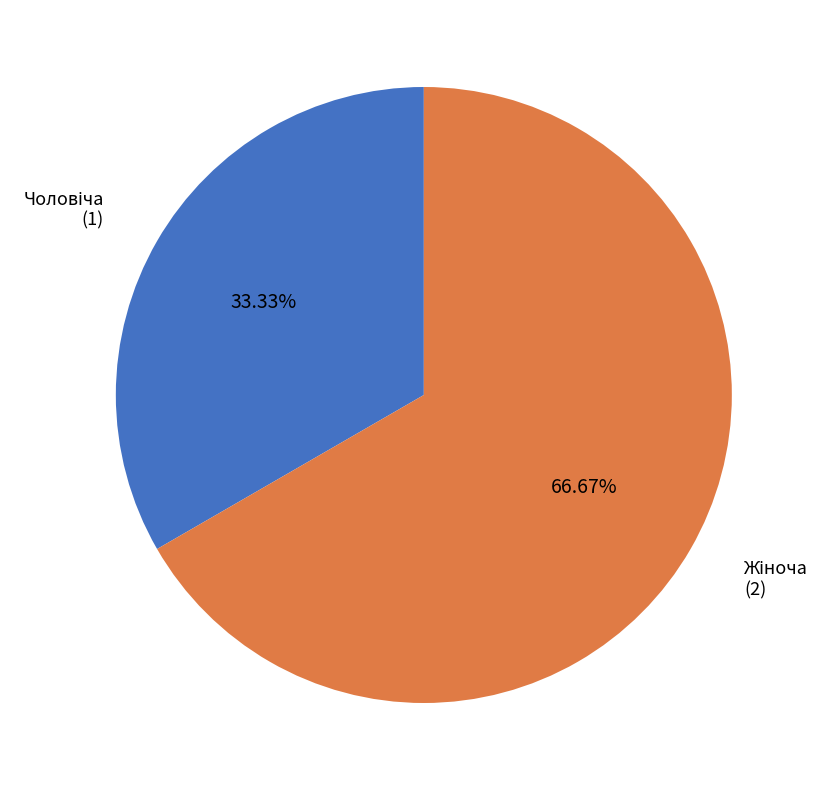

To the nearest percent, what is the average slice percentage?

50%